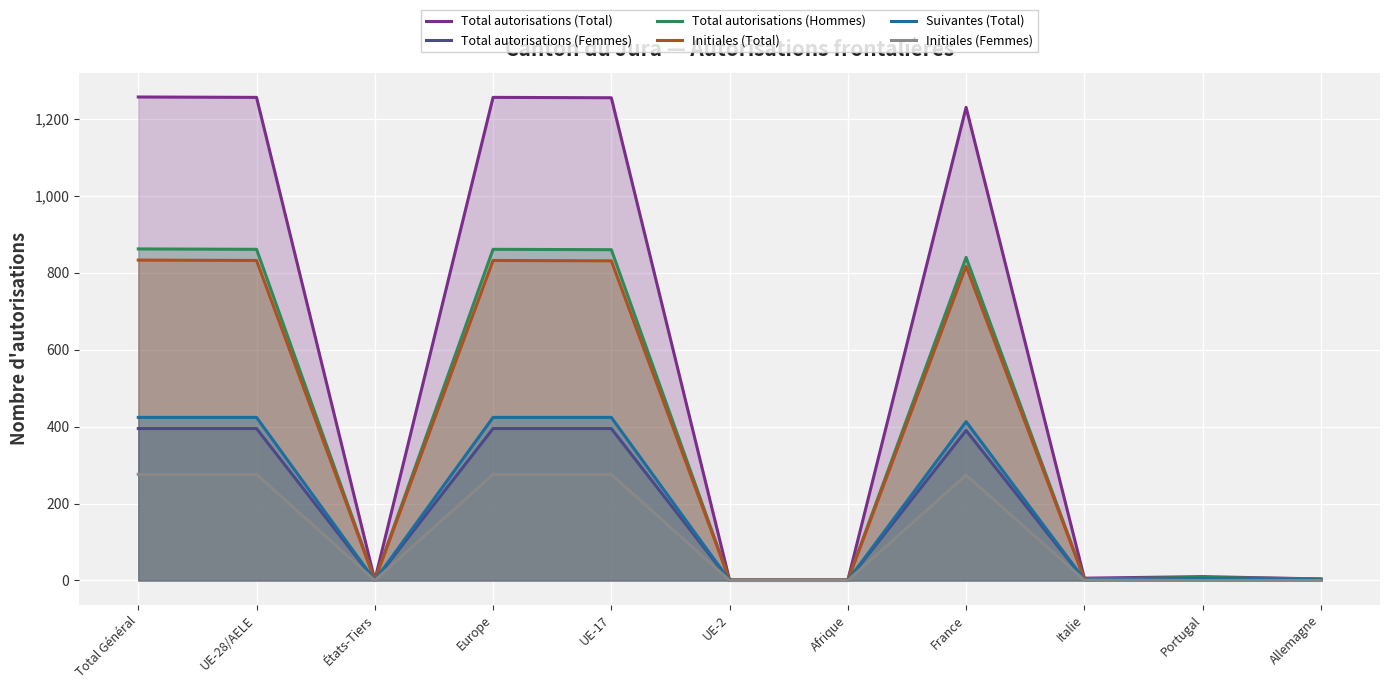

What is the label of the 6th point from the left?

UE-2